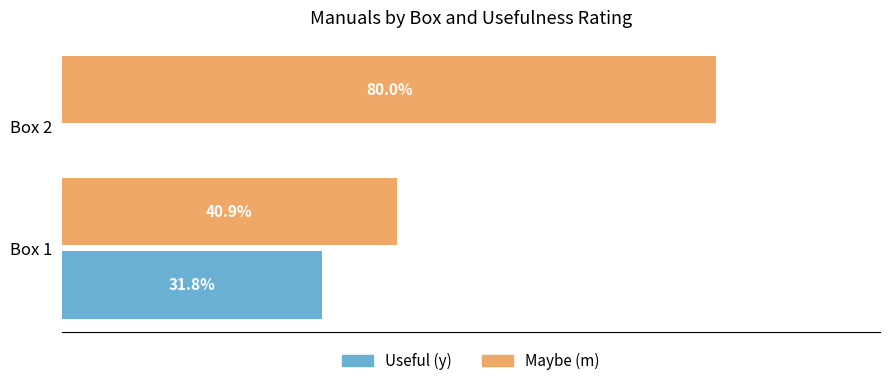

Which series has the largest total across all categories?

Maybe (m)